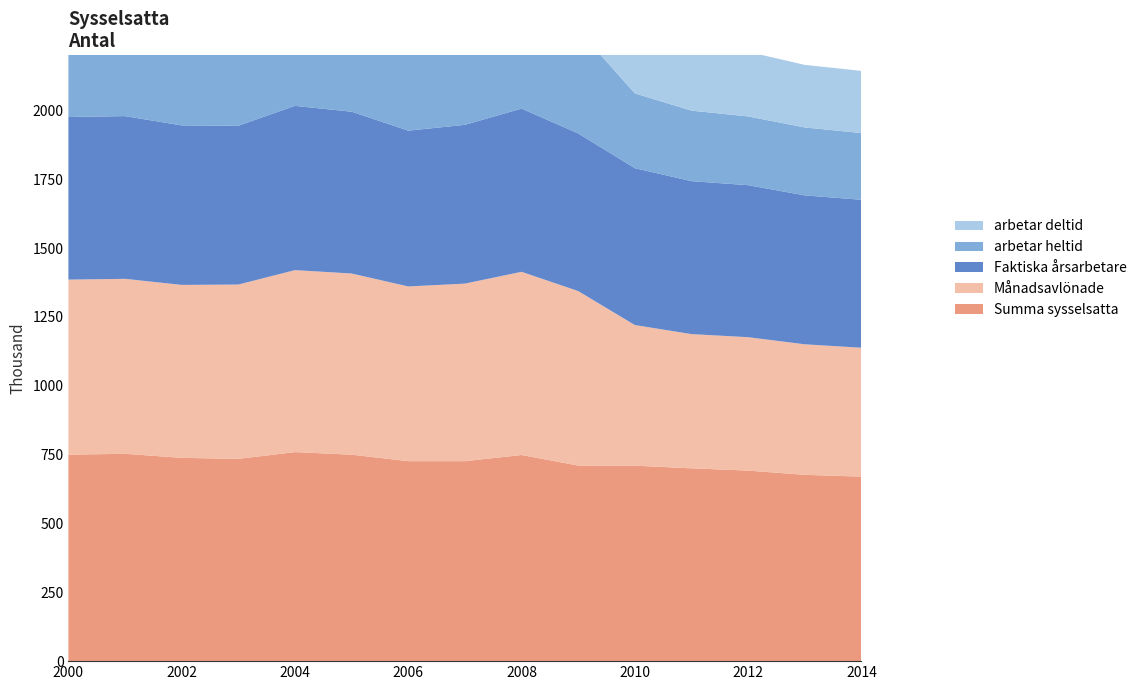

Reading left to right, what are all the values shown in this chart?

Summa sysselsatta: 2000=749876	2001=752922	2002=738264	2003=734662	2004=759100	2005=749800	2006=726200	2007=726200	2008=748600	2009=710300	2010=709800	2011=700200	2012=692000	2013=676600	2014=670000
Månadsavlönade: 2000=635609	2001=635448	2002=628046	2003=632912	2004=660900	2005=657900	2006=634500	2007=644800	2008=665300	2009=633600	2010=510700	2011=487400	2012=484400	2013=474000	2014=468100
Faktiska årsarbetare: 2000=590499	2001=590898	2002=579252	2003=576769	2004=596500	2005=587500	2006=565800	2007=576600	2008=592700	2009=572500	2010=569700	2011=555500	2012=552100	2013=540800	2014=537300
arbetar heltid: 2000=357573	2001=359443	2002=352496	2003=347315	2004=358800	2005=354800	2006=340600	2007=362500	2008=376800	2009=376100	2010=271600	2011=256100	2012=249600	2013=246700	2014=242400
arbetar deltid: 2000=278036	2001=276005	2002=275550	2003=285597	2004=302100	2005=303100	2006=293900	2007=282300	2008=288500	2009=257500	2010=239100	2011=231300	2012=234800	2013=227300	2014=225700